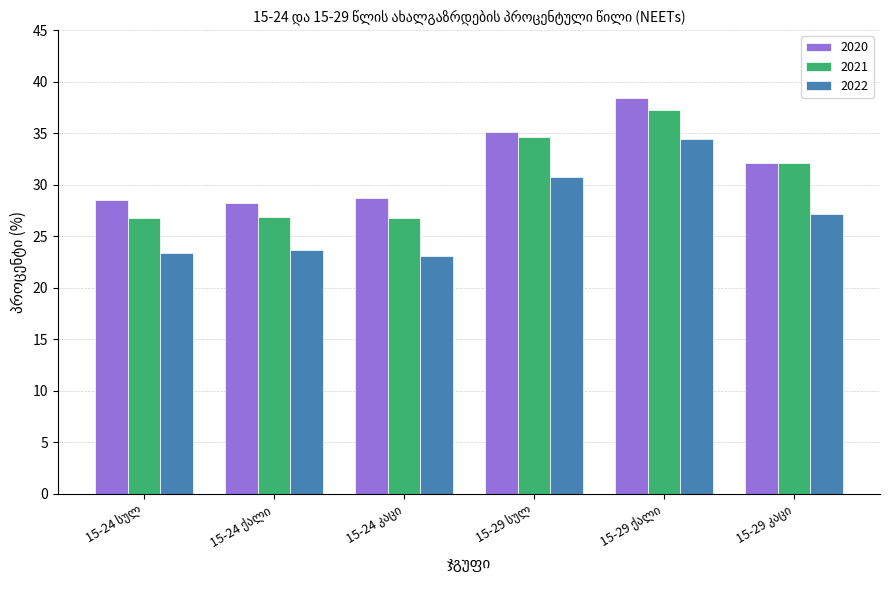

What is the smallest value displayed?

23.1